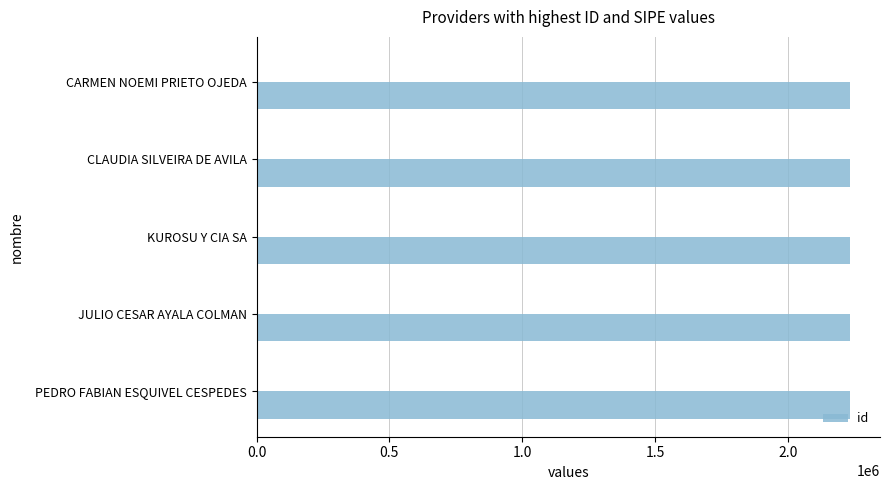

The value of id at PEDRO FABIAN ESQUIVEL CESPEDES is 2235490. True or false?

True